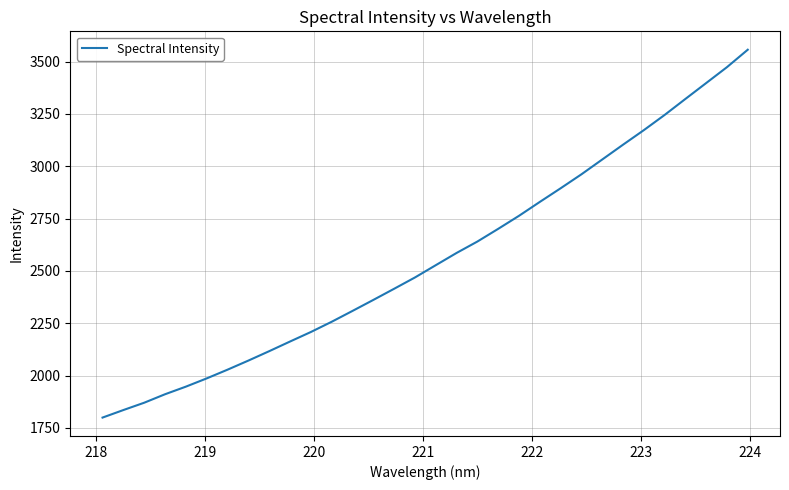

What is the maximum value shown in the chart?

3556.9